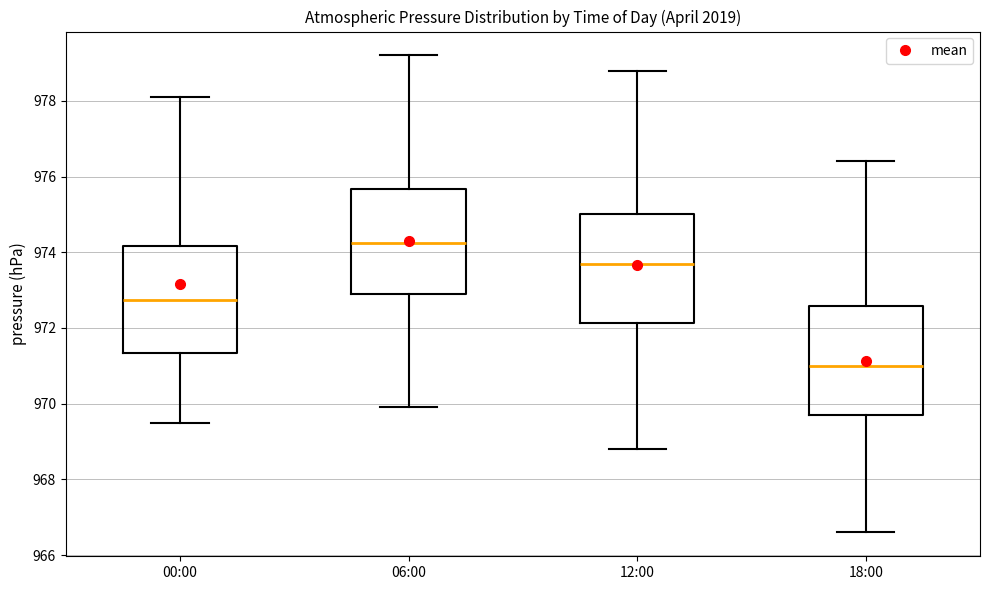

Reading left to right, read every box against the y-axis: the position of its median line, the range the box covers, and the ends of its whiskers. The values are not printed on the chart, so give them approximately, as read against the axis.

00:00: median 972.8, box 971.4 to 974.2, whiskers 969.6 to 978.2
06:00: median 974.2, box 973.0 to 975.6, whiskers 970.0 to 979.2
12:00: median 973.8, box 972.2 to 975.0, whiskers 968.8 to 978.8
18:00: median 971.0, box 969.8 to 972.6, whiskers 966.6 to 976.4